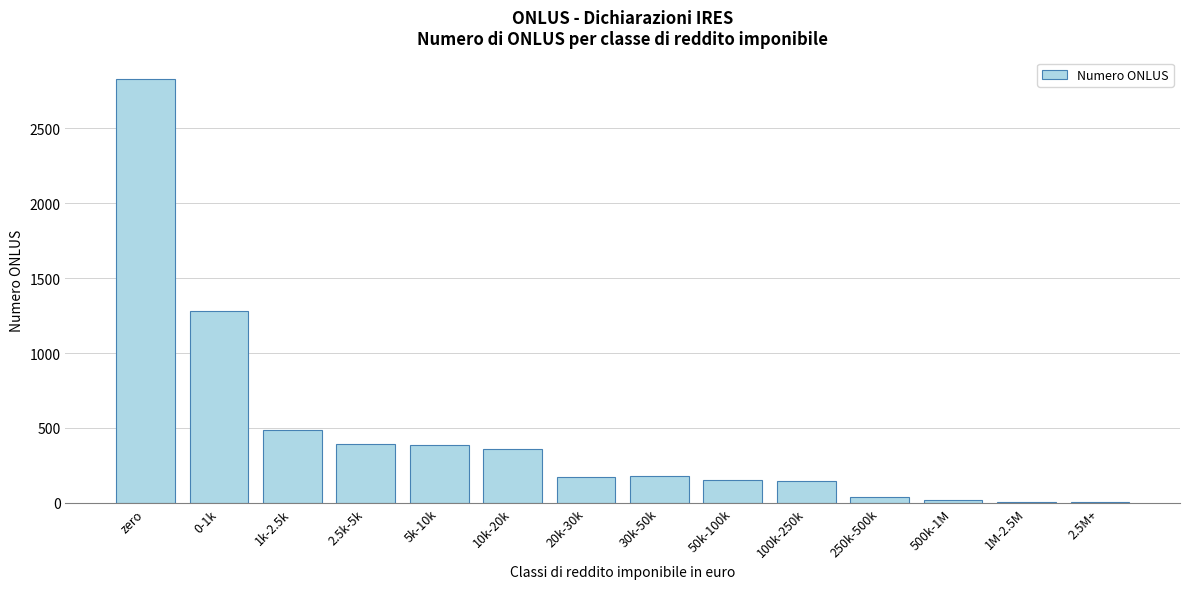

What is the ratio of the value at 20k-30k to the value at 1k-2.5k?

0.3